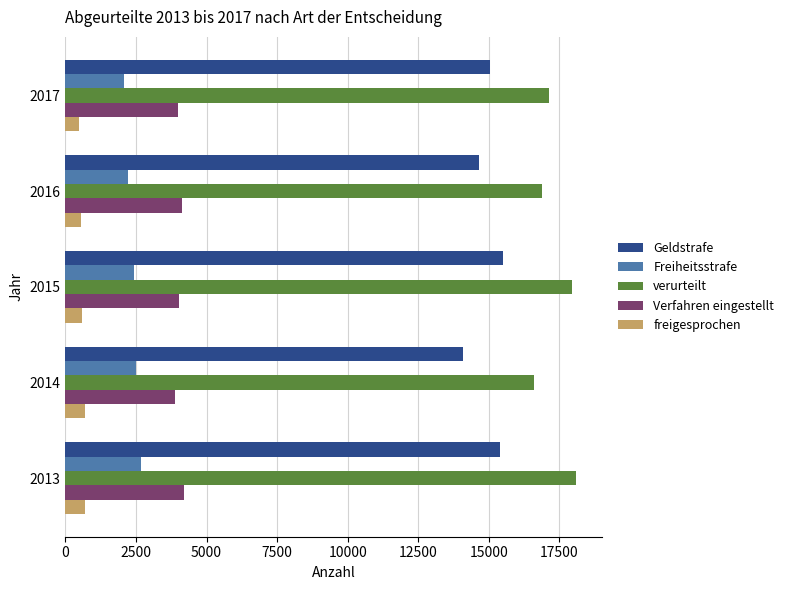

How many data points in verurteilt are less than 17119?

2